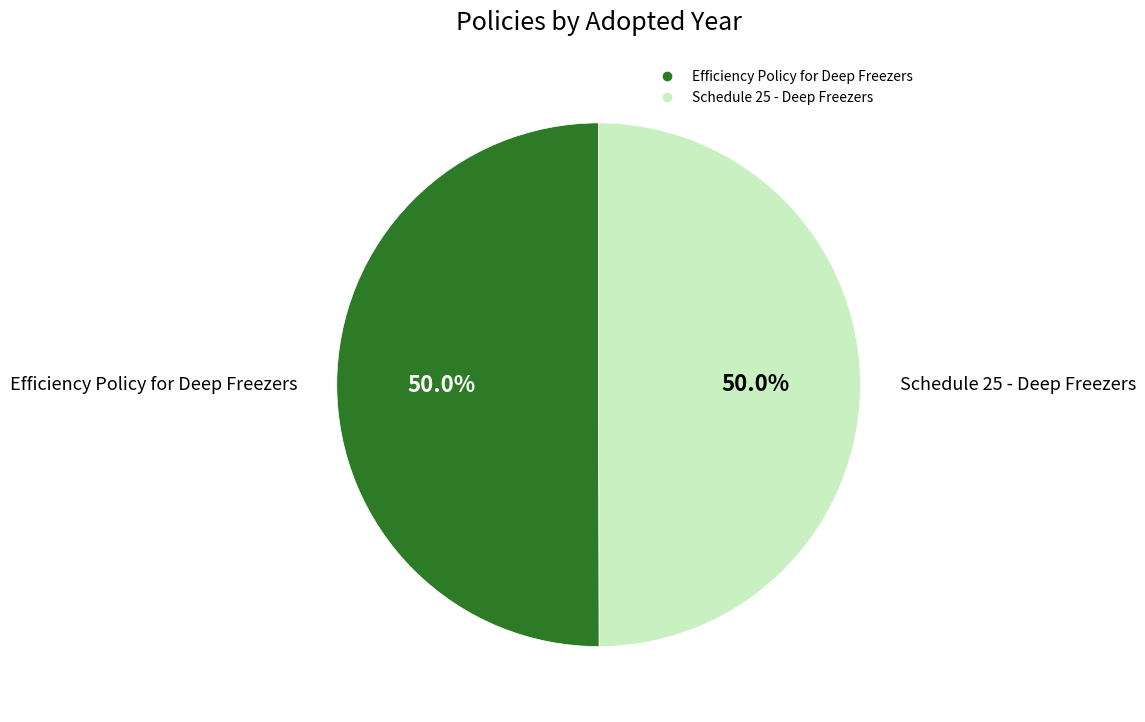

What percentage do Schedule 25 - Deep Freezers and Efficiency Policy for Deep Freezers together represent?

100.0%